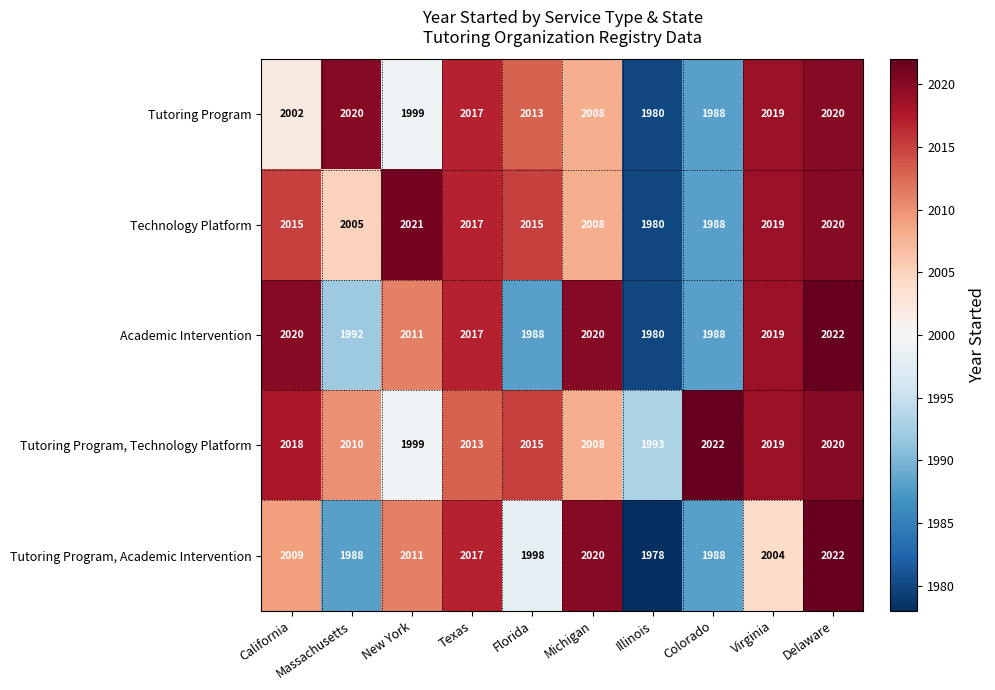

At which label does Tutoring Program first exceed 2013?

Massachusetts